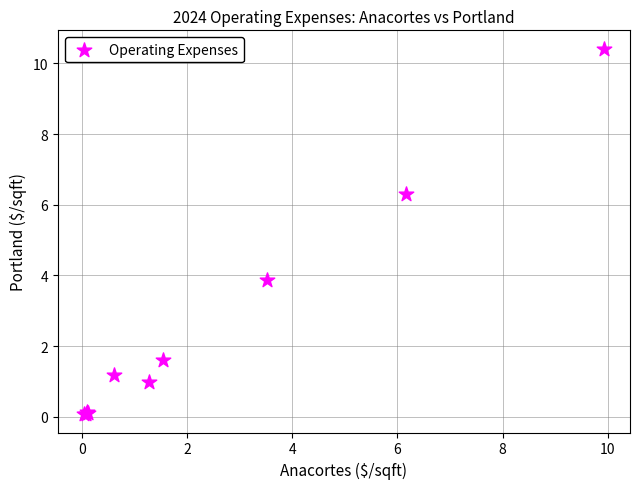

What Y value in the scatter plot is closest to 5?

3.9